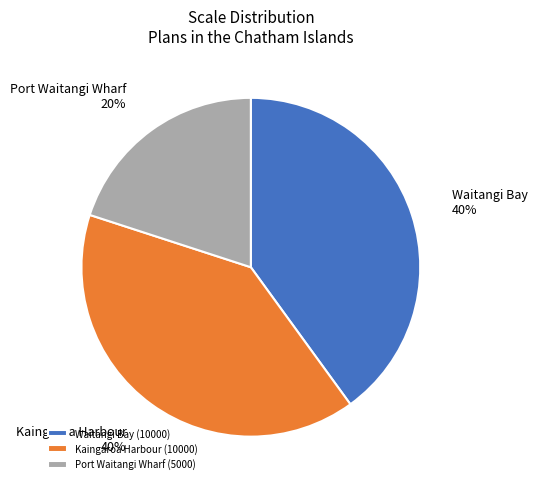

The Kaingaroa Harbour slice represents 30% of the pie. True or false?

False